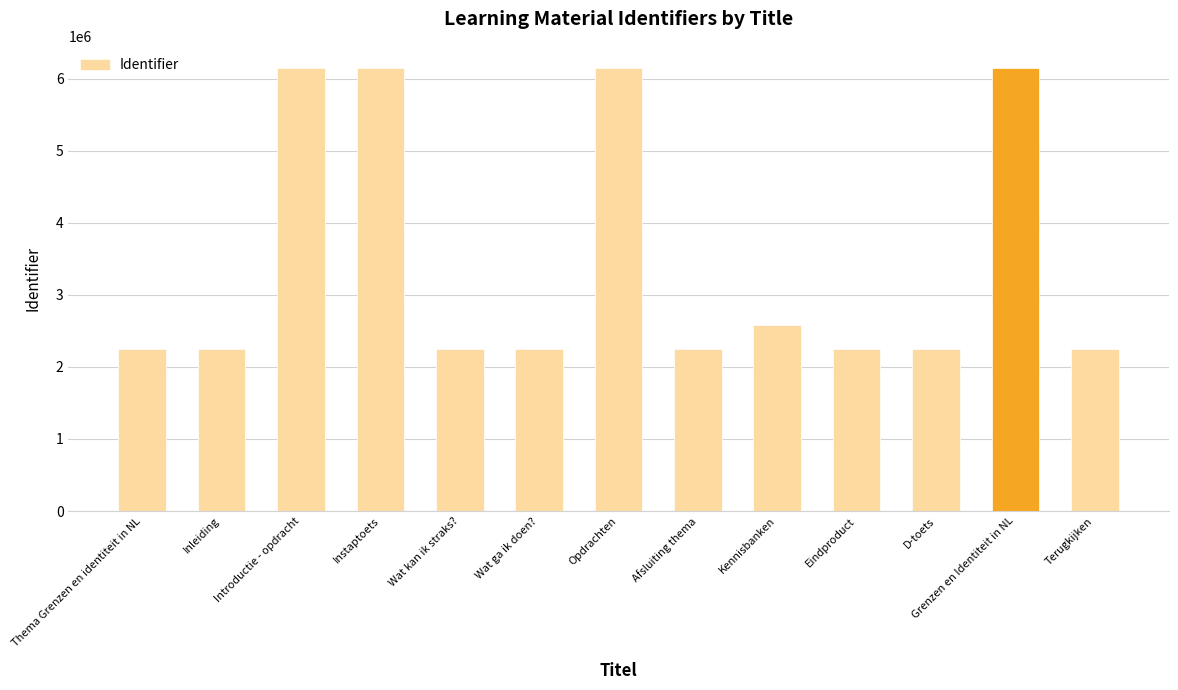

Does the chart contain stacked bars?

No